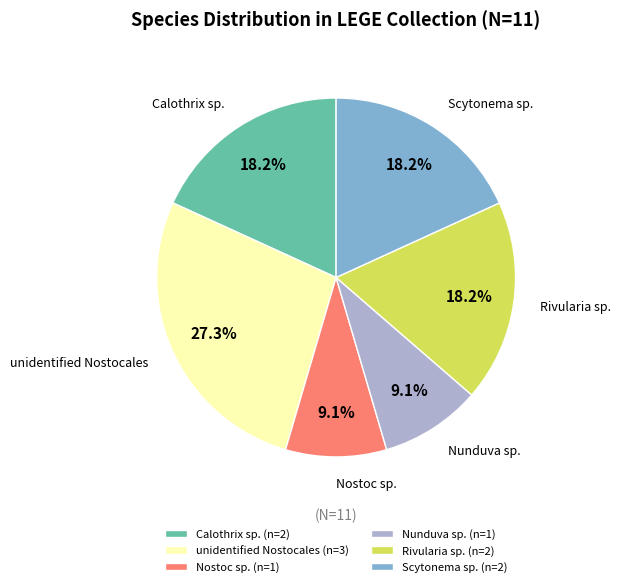

Is Calothrix sp. (n=2) the majority of the pie?

No